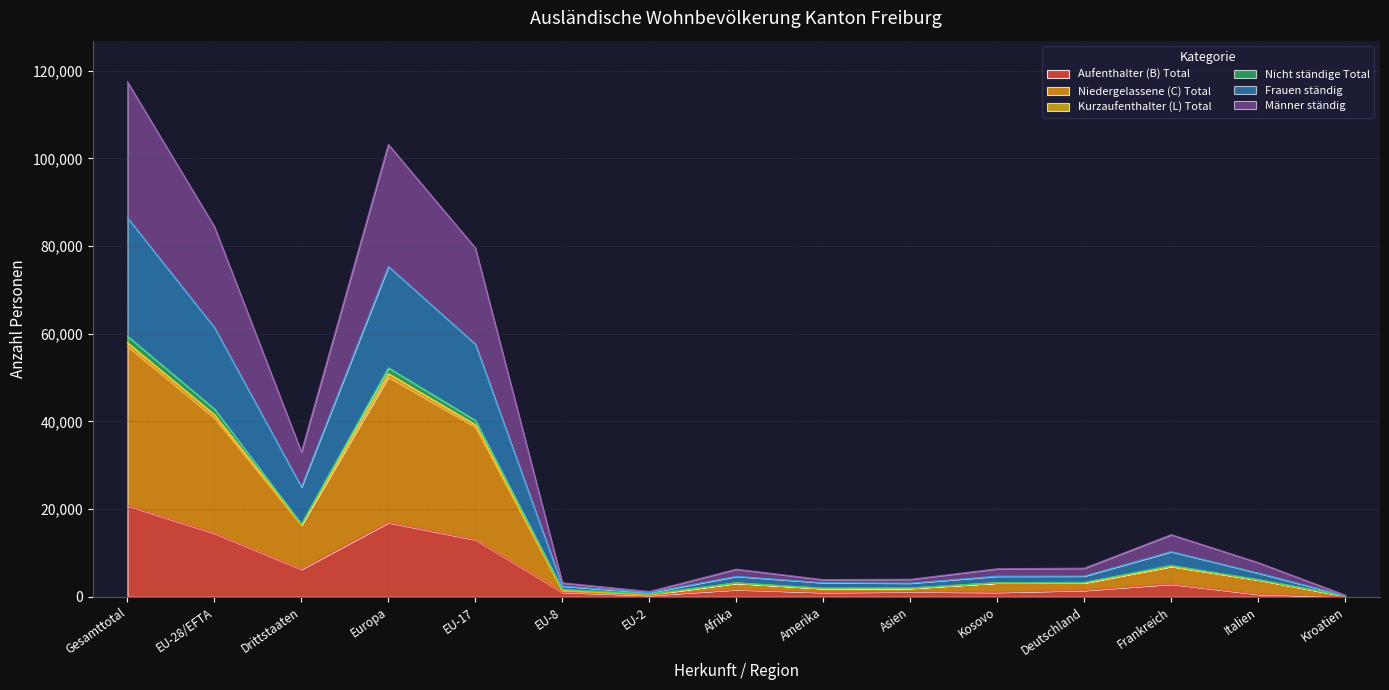

What is the label of the 2nd point from the left?

EU-28/EFTA